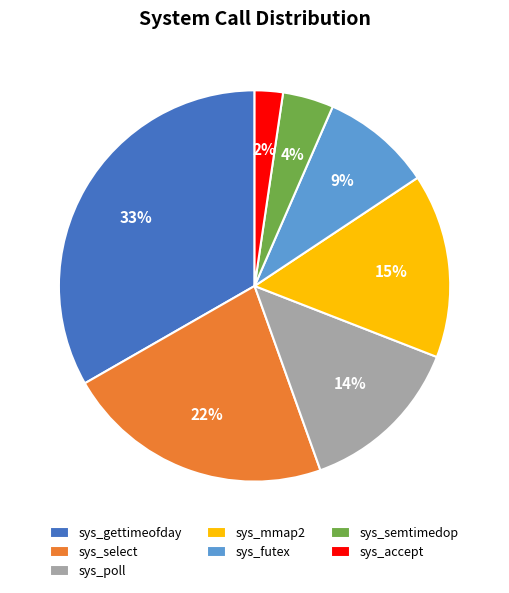

Does sys_semtimedop account for over 50% of the chart?

No